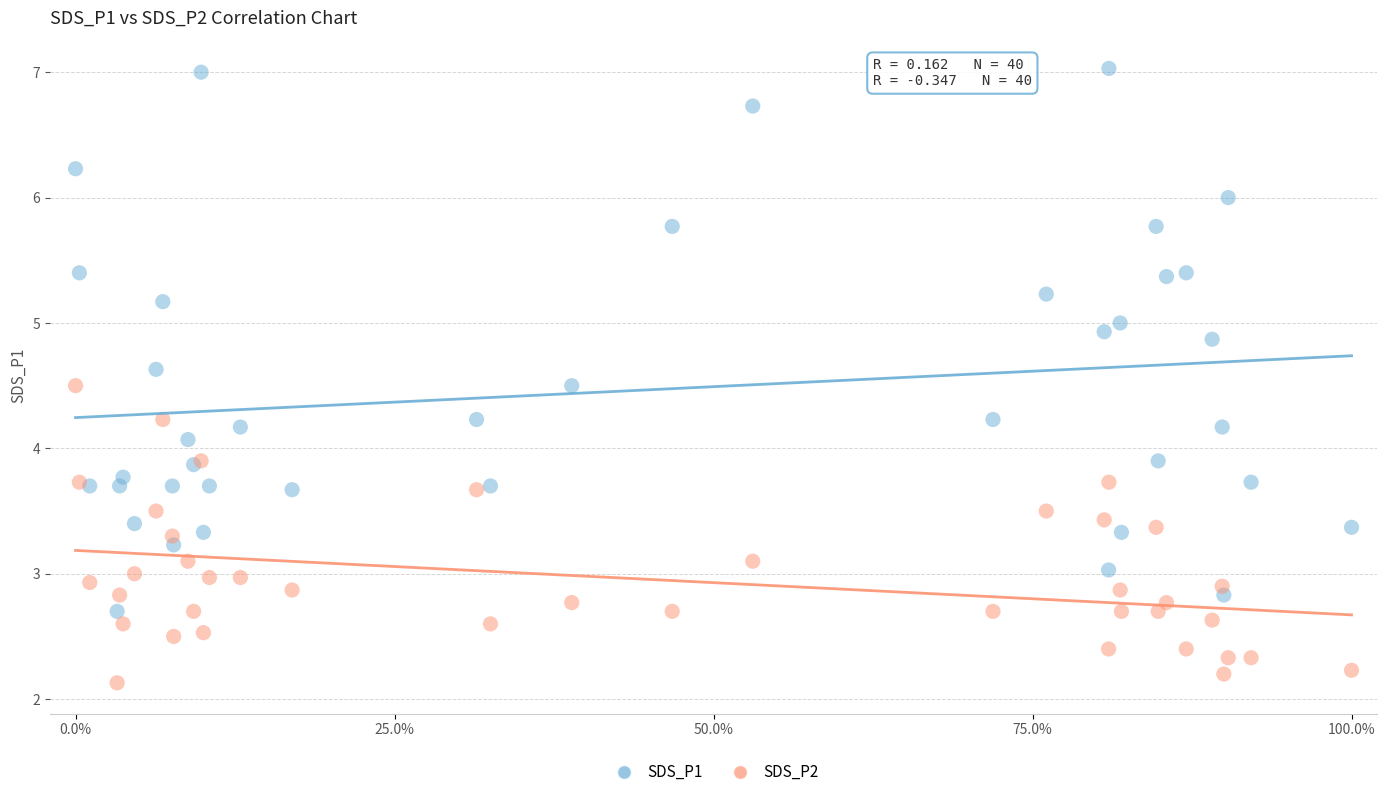

Which series has the widest spread of Y values?

SDS_P1